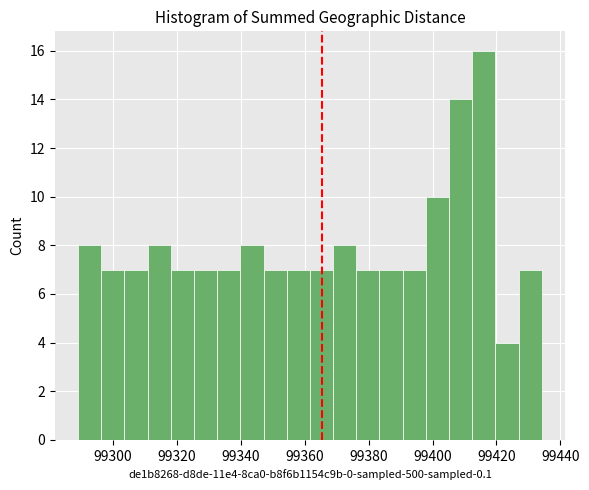

Read against the x-axis, roughly where is the centre of the tallest bar?

99416